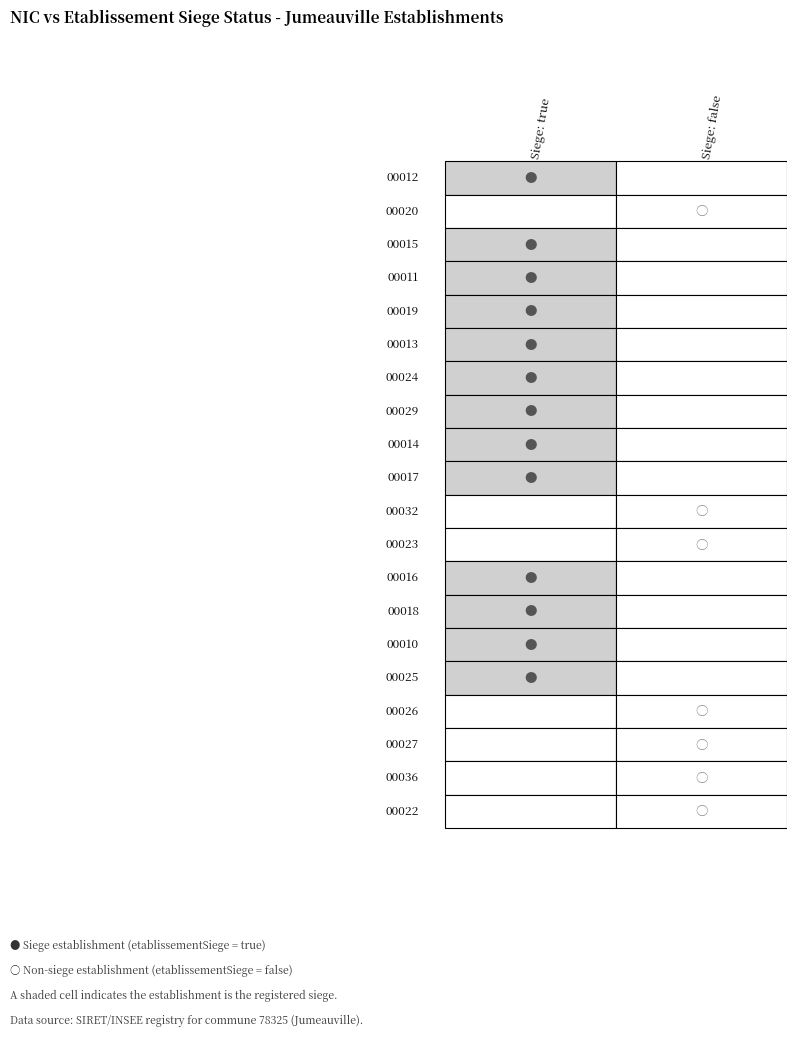

Reading left to right, what are all the values shown in this chart?

00012: 1	0
00020: 0	1
00015: 1	0
00011: 1	0
00019: 1	0
00013: 1	0
00024: 1	0
00029: 1	0
00014: 1	0
00017: 1	0
00032: 0	1
00023: 0	1
00016: 1	0
00018: 1	0
00010: 1	0
00025: 1	0
00026: 0	1
00027: 0	1
00036: 0	1
00022: 0	1